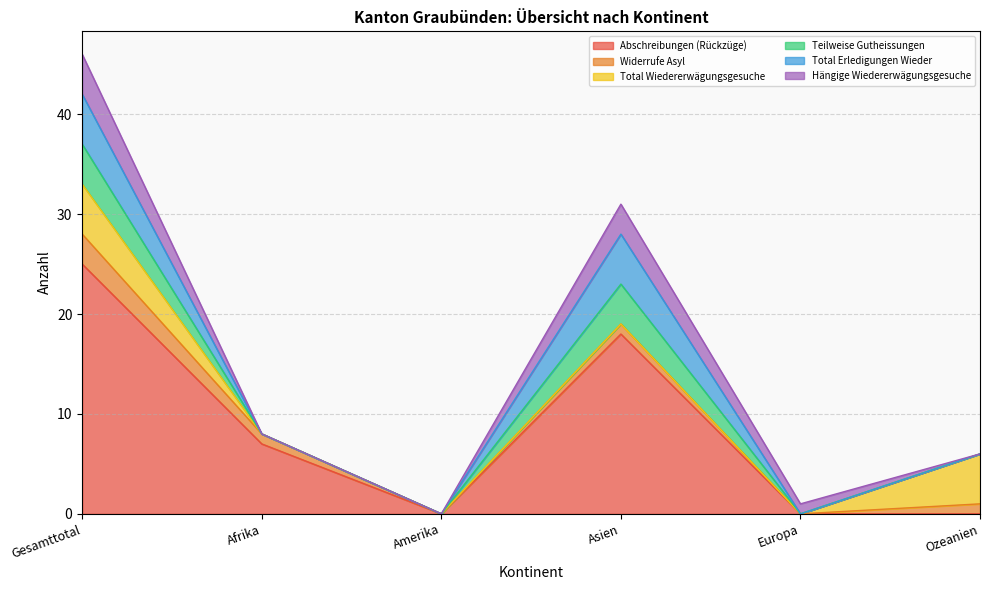

What is the label of the 1st point from the right?

Ozeanien